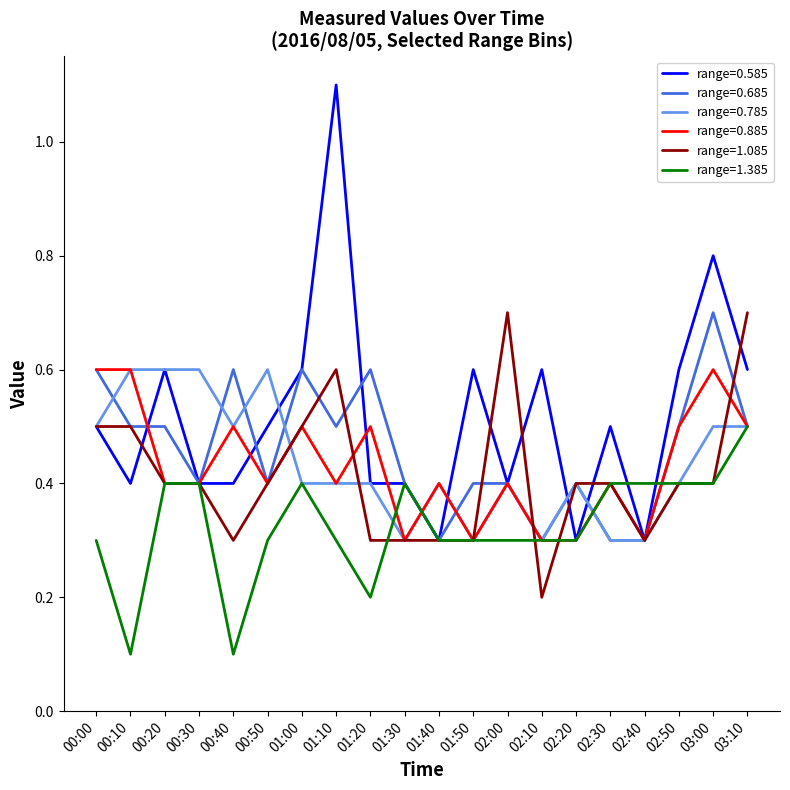

The value of range=0.785 at 03:10 is 0.2. True or false?

False